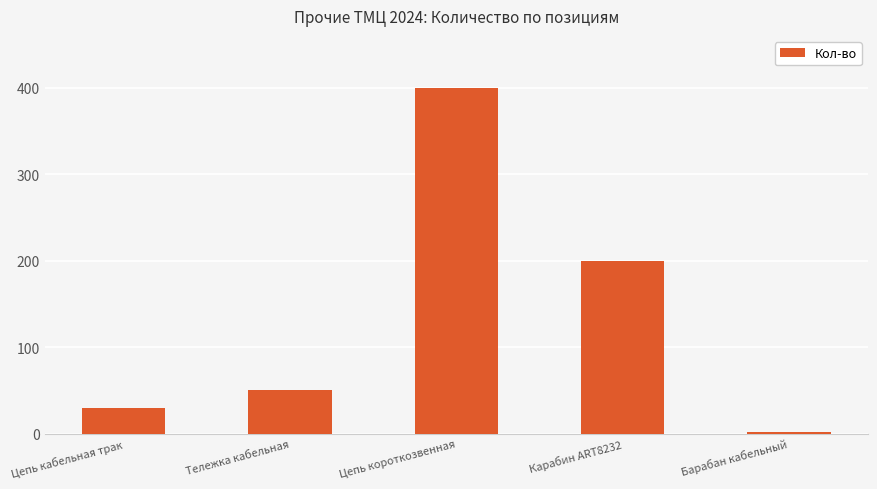

The value at Карабин ART8232 is 65. True or false?

False